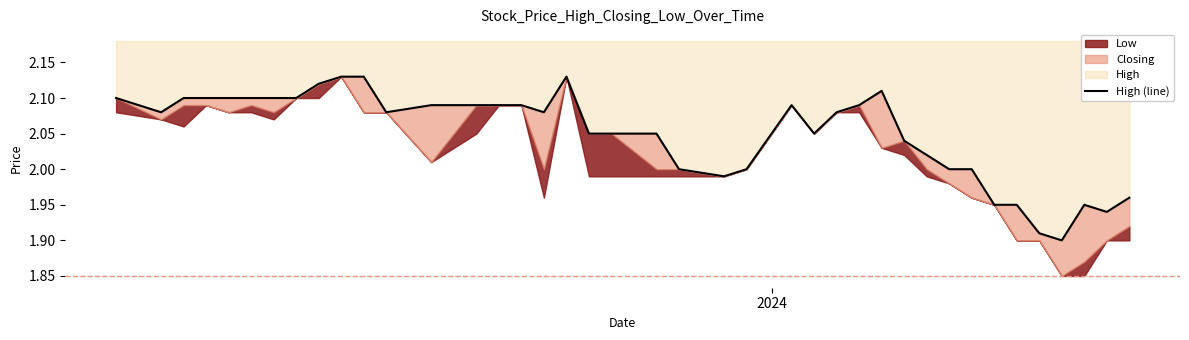

How many interior local valleys (lower than both neighbors) does the data have?

7